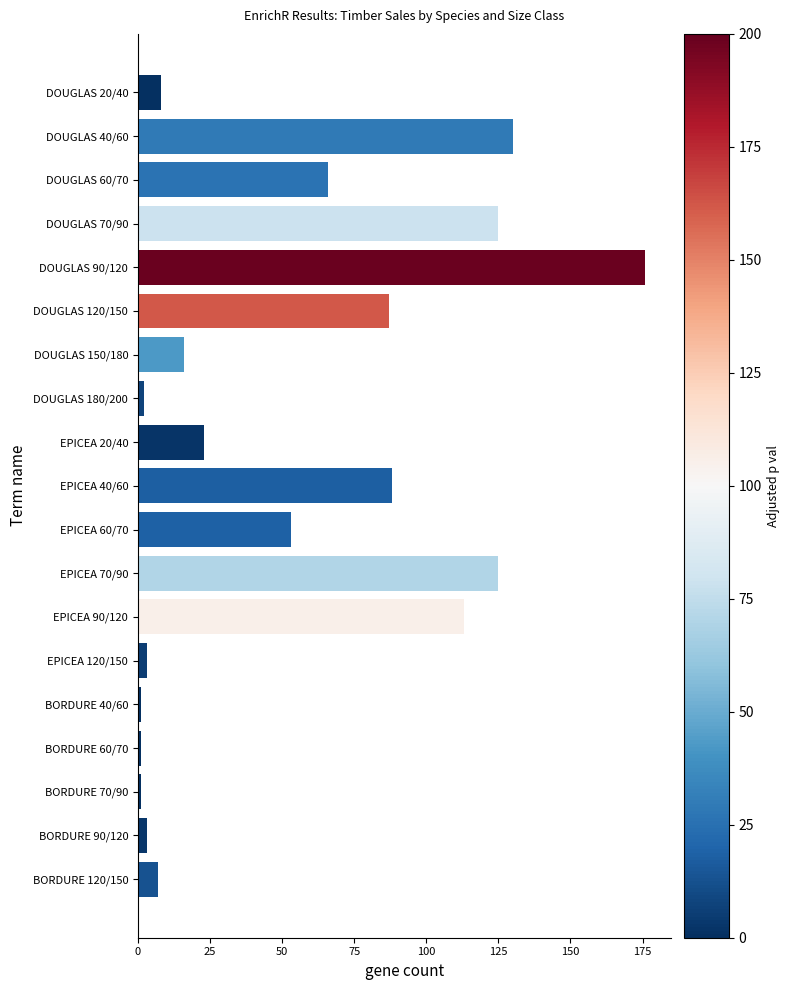

Reading top to bottom, what are all the values shown in this chart?

DOUGLAS 20/40=8	DOUGLAS 40/60=130	DOUGLAS 60/70=66	DOUGLAS 70/90=125	DOUGLAS 90/120=176	DOUGLAS 120/150=87	DOUGLAS 150/180=16	DOUGLAS 180/200=2	EPICEA 20/40=23	EPICEA 40/60=88	EPICEA 60/70=53	EPICEA 70/90=125	EPICEA 90/120=113	EPICEA 120/150=3	BORDURE 40/60=1	BORDURE 60/70=1	BORDURE 70/90=1	BORDURE 90/120=3	BORDURE 120/150=7